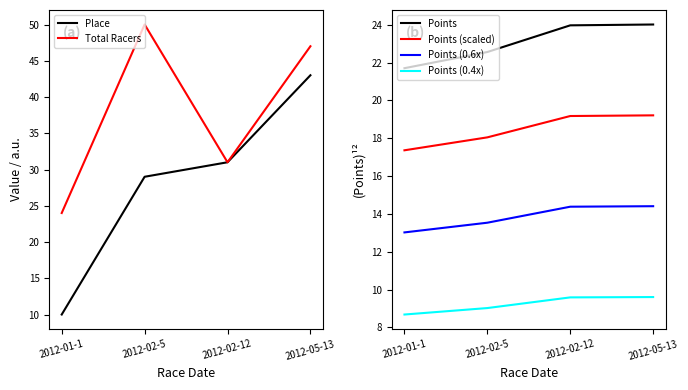

At how many categories does at least one series exceed 44?

2